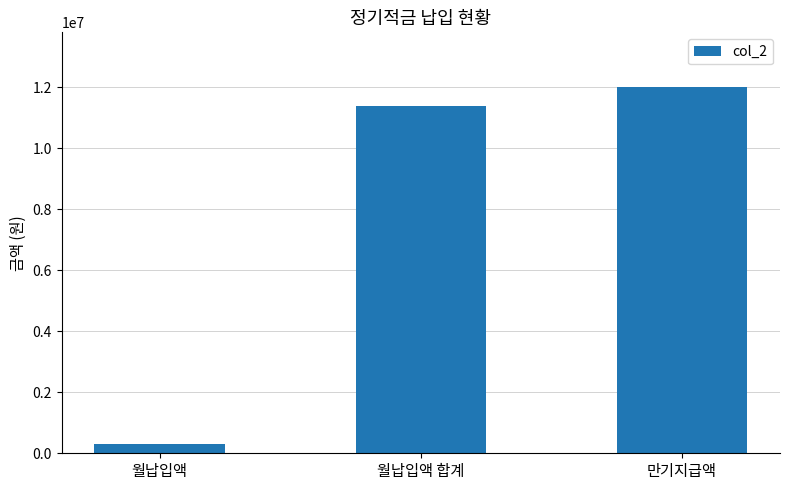

Are the bars grouped side by side (vs. stacked)?

No